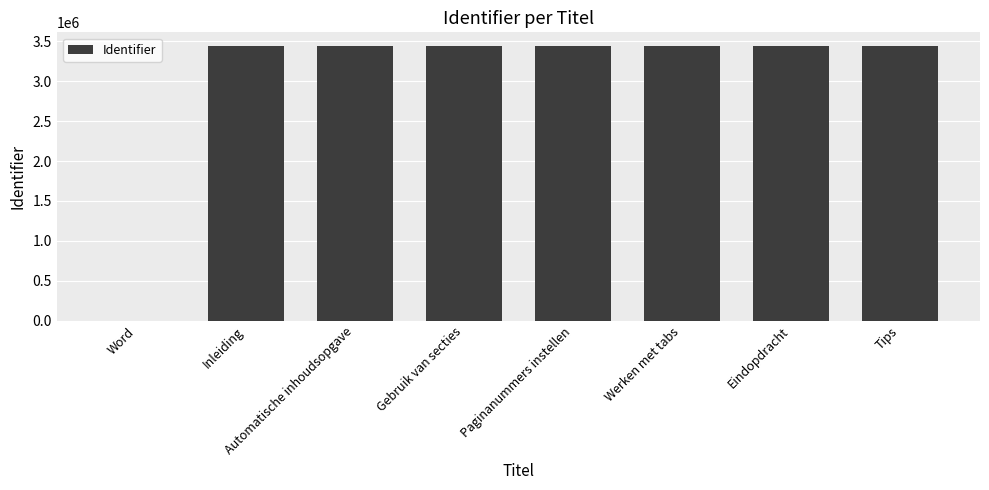

The value at Eindopdracht is 3439464. True or false?

True